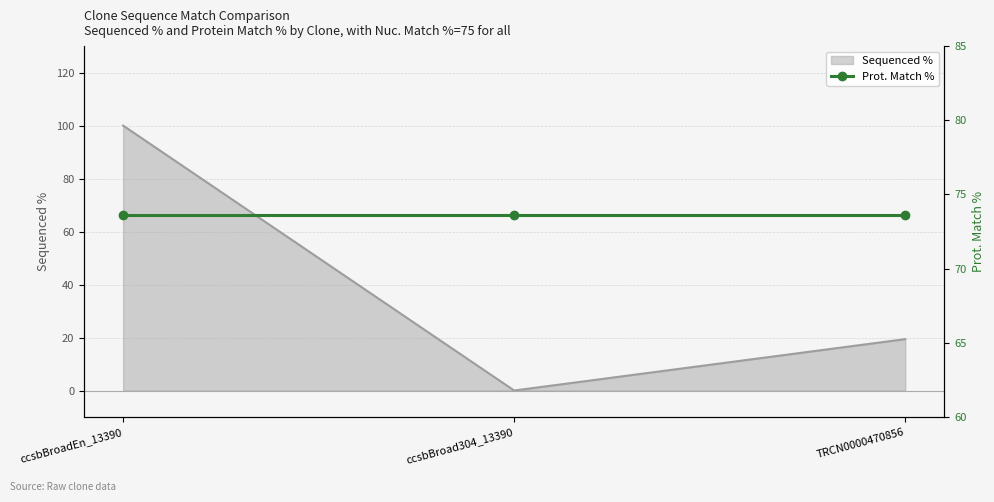

Is it true that Sequenced % equals 9.9 at TRCN0000470856?

False